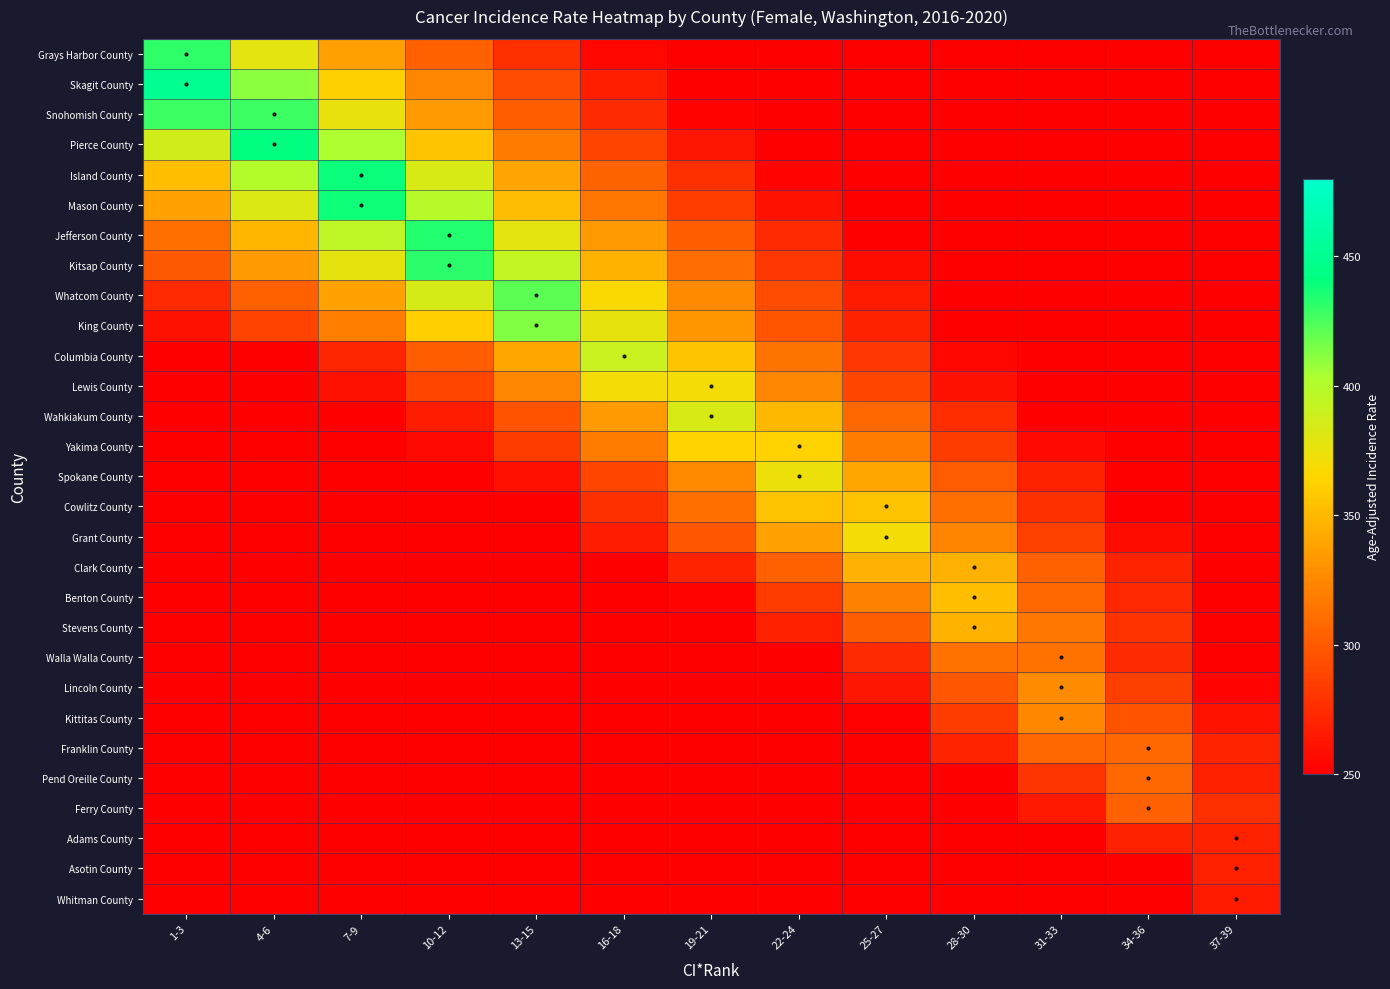

How many data points does each series have?

13